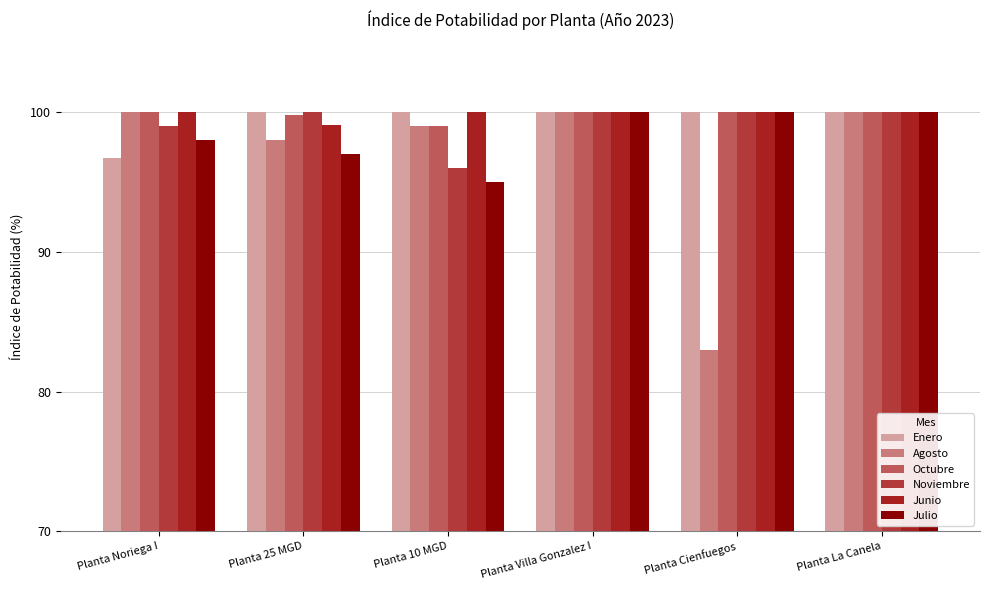

What is the maximum value shown in the chart?

100.0